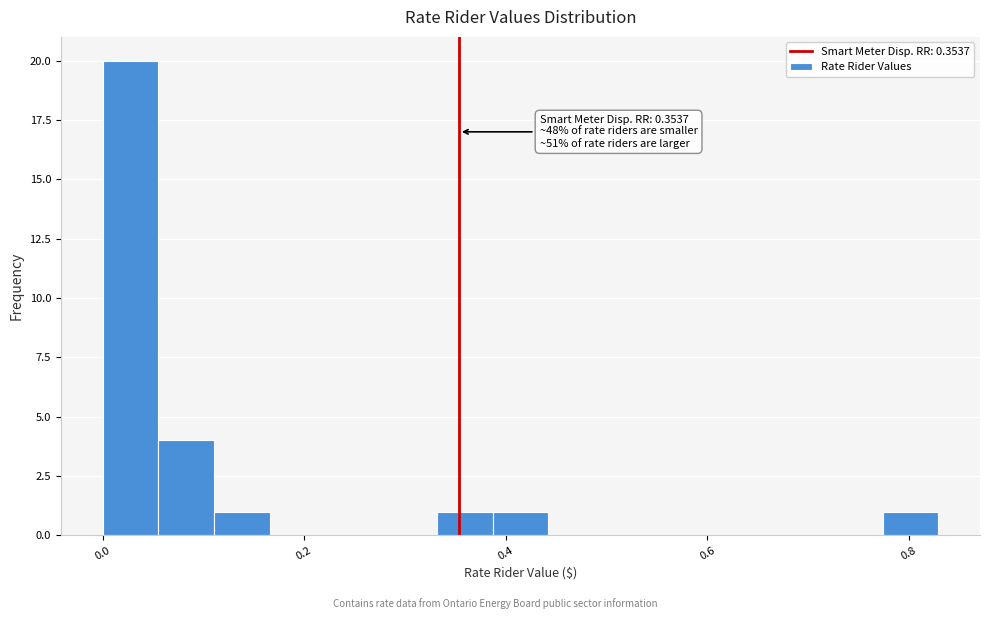

Around what value on the x-axis is the tallest bar? Give the approximate position of its centre, as read against the axis.

0.02